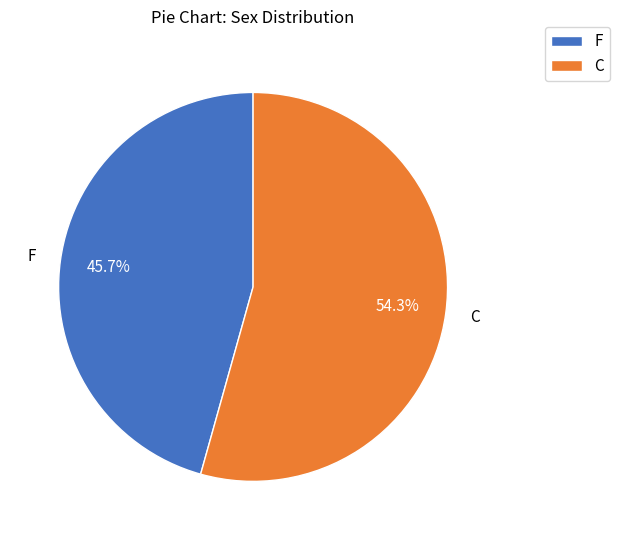

How many slices are in this pie chart?

2